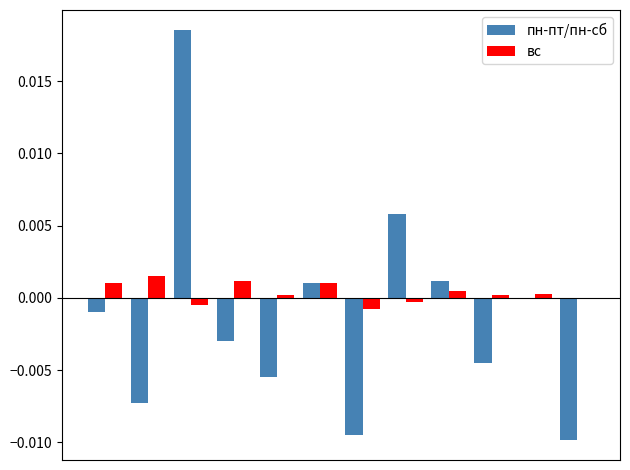

Rank the series by their maximum value, from lowest to highest.

вс, пн-пт/пн-сб